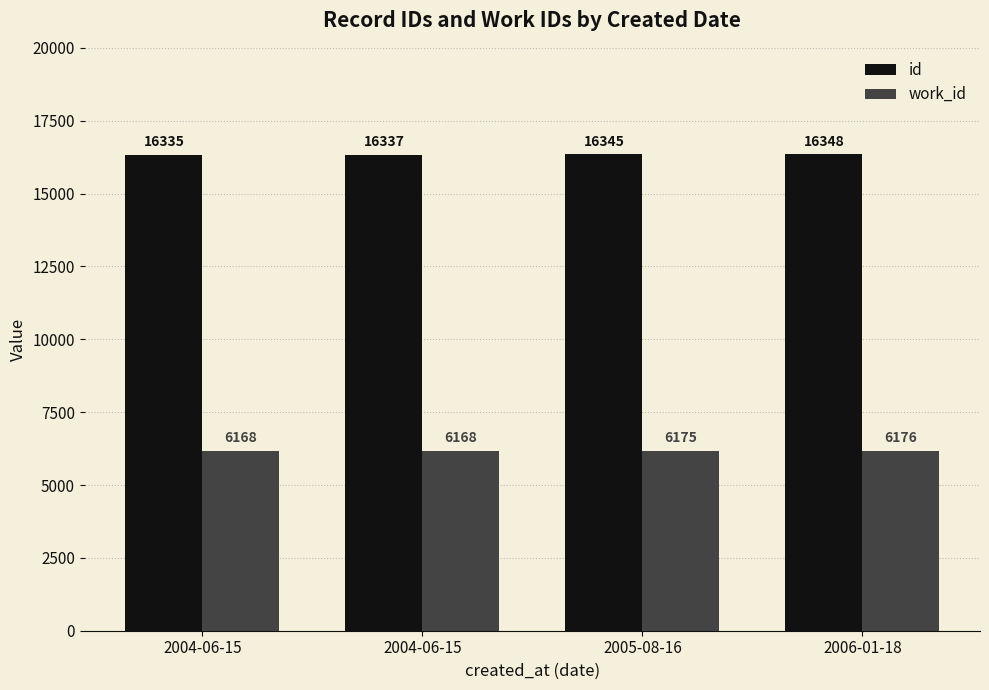

Rank the series by their maximum value, from highest to lowest.

id, work_id